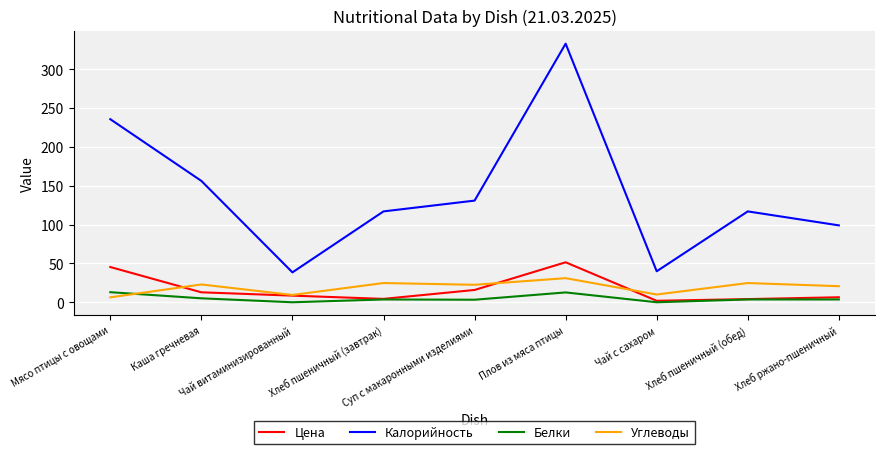

Where is the first local minimum for Белки?

Чай витаминизированный